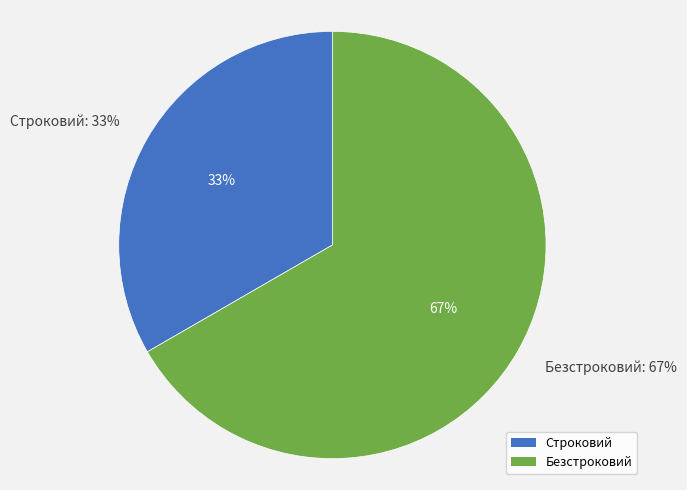

Which category has the smallest portion of the pie?

Строковий